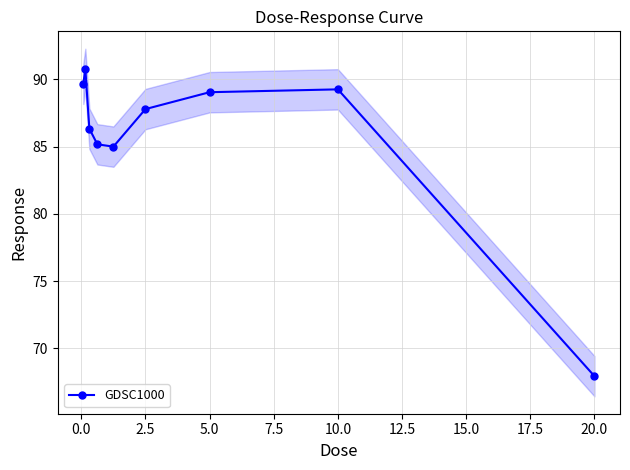

How many interior local peaks does the GDSC1000 series have?

2